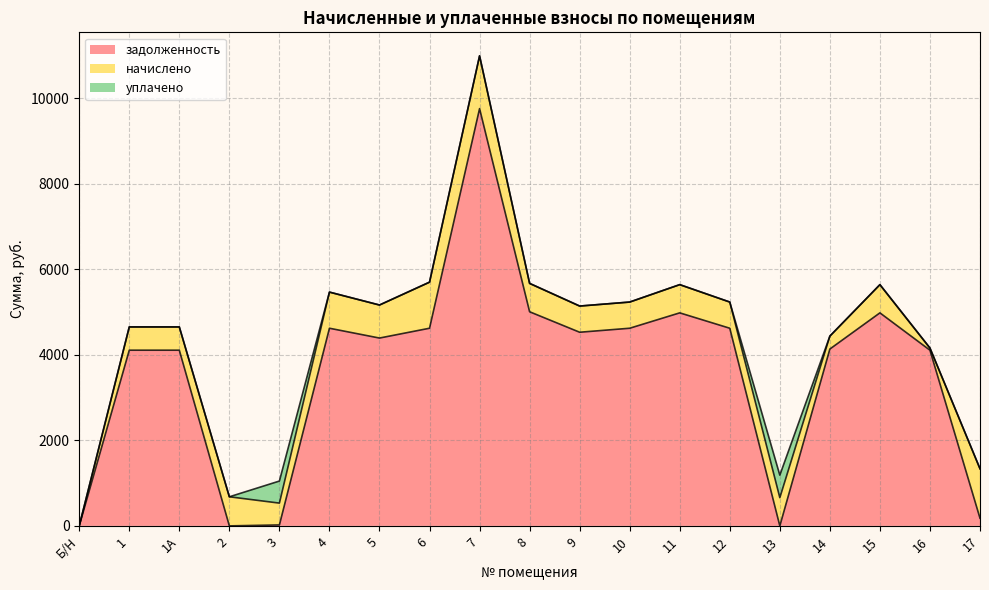

The задолженность series shows 4108.8 at 1. True or false?

True